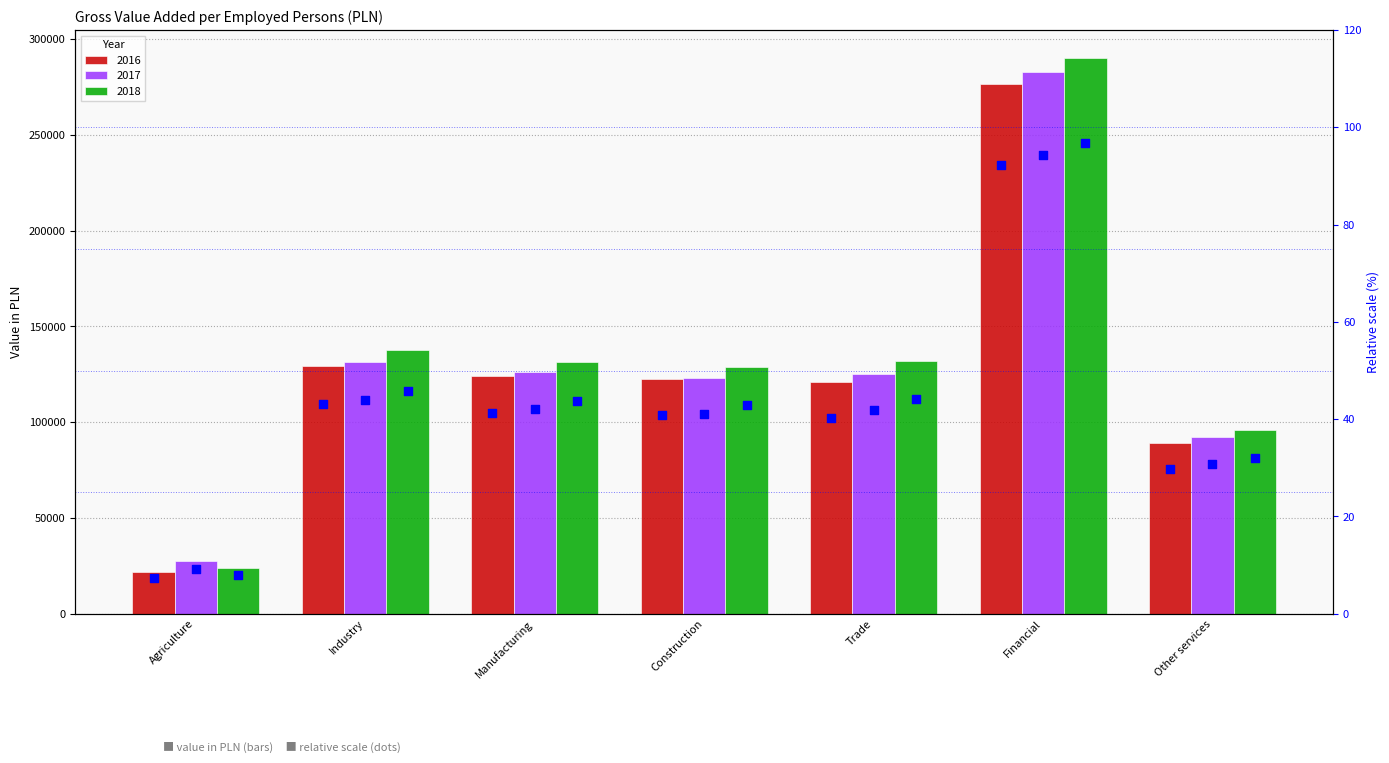

Which series reaches the minimum Y coordinate?

2016 pct